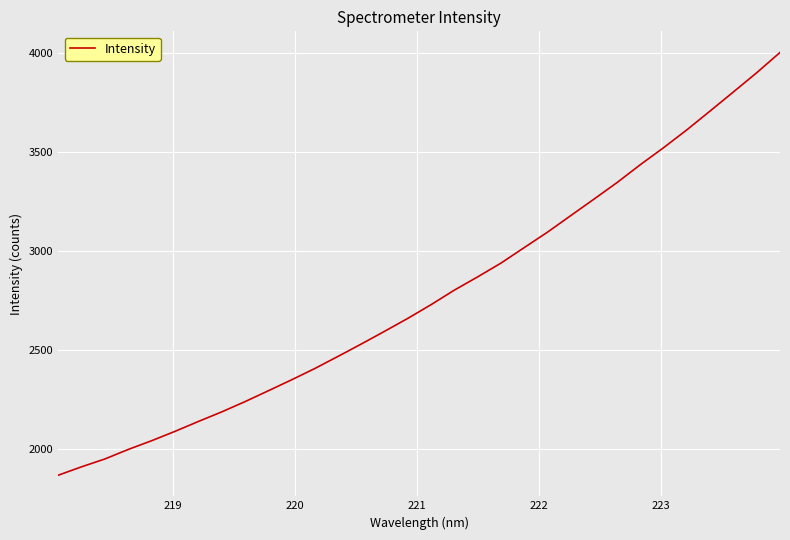

What is the maximum value shown in the chart?

4002.6